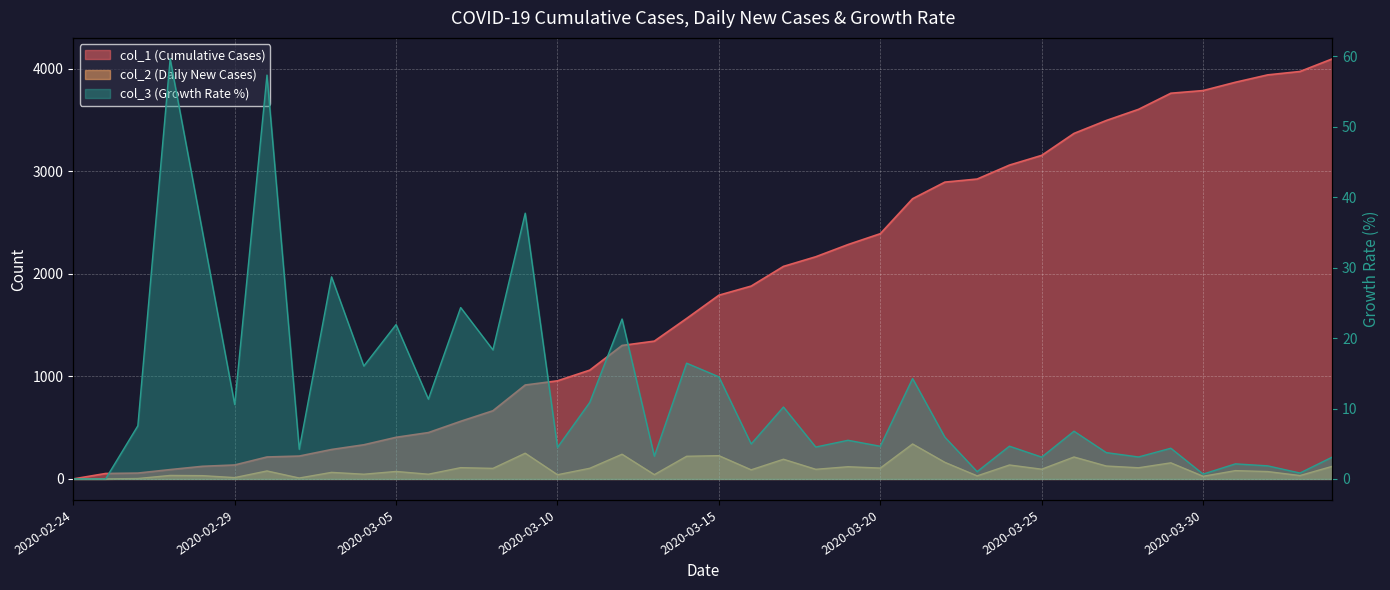

True or false: col_1 has a value of 61.5 at 2020-03-01.

False